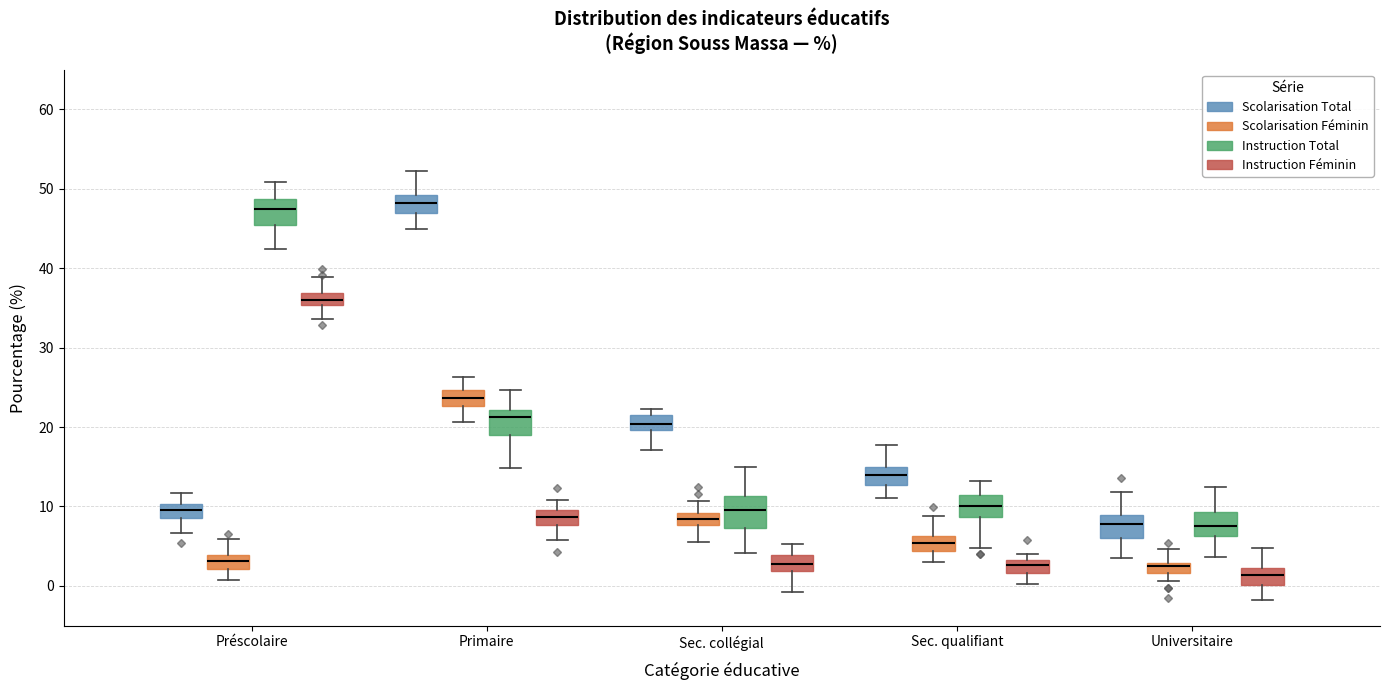

Where does the upper whisker of the box for Sec. qualifiant (Scolarisation Total) end on the y-axis? The values are not printed on the chart, so give them approximately, as read against the axis.

18